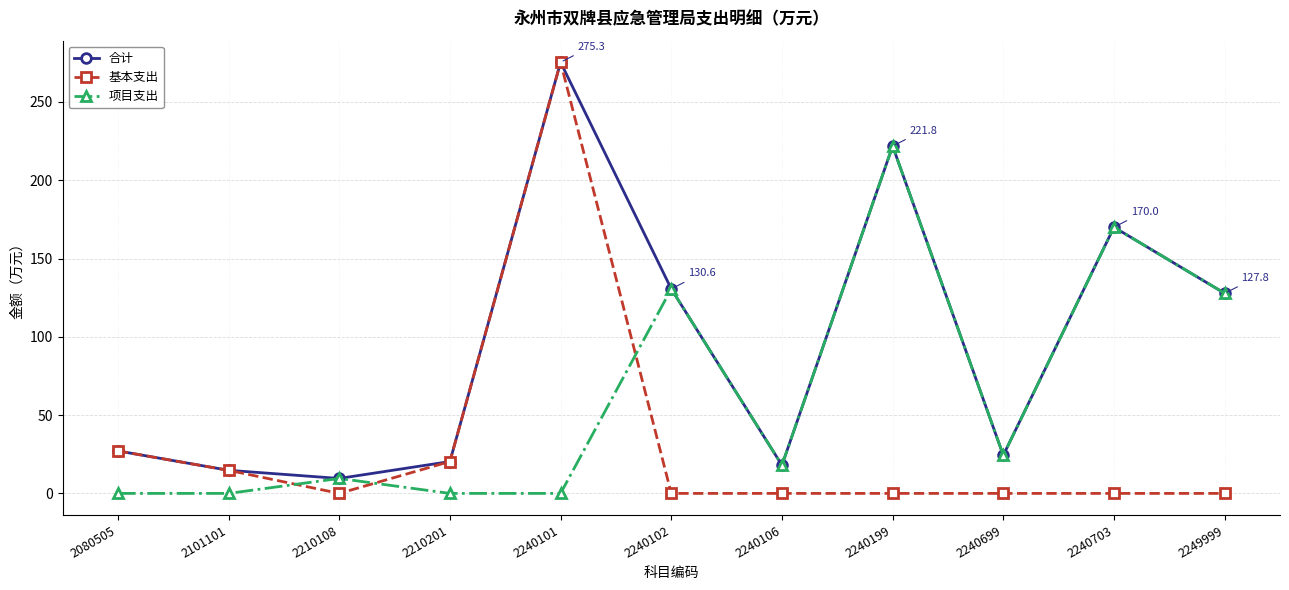

How many intersections are there between 基本支出 and 项目支出?

3